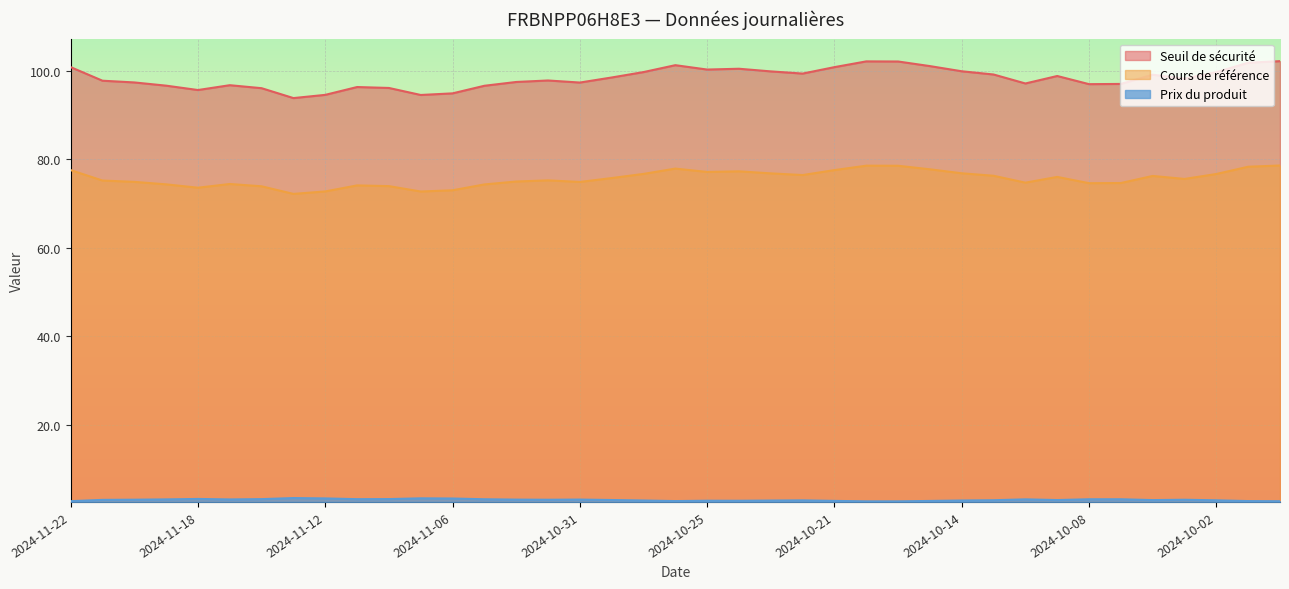

What is the sum of all Seuil de sécurité values?

3836.2